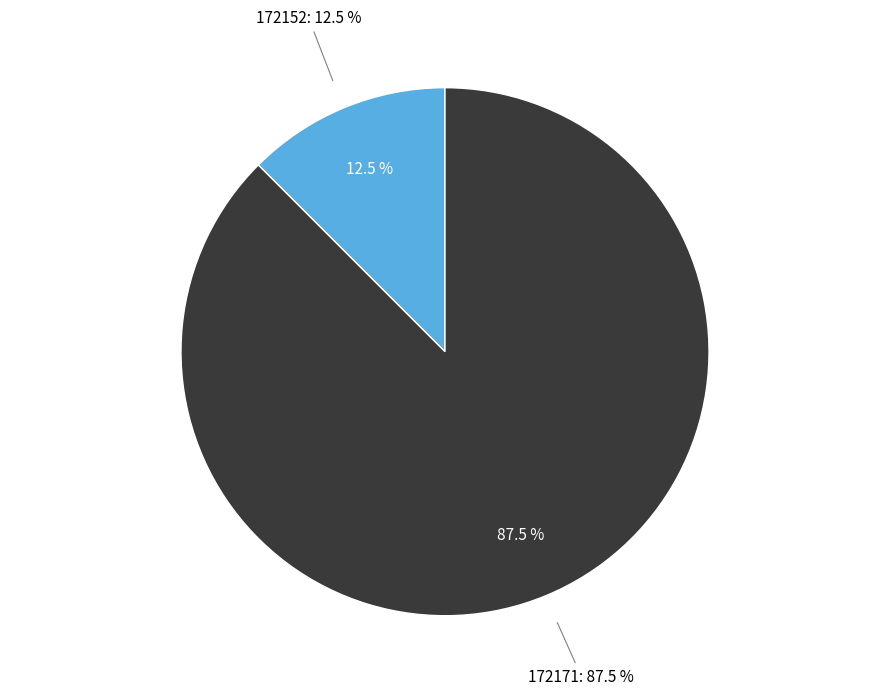

To the nearest percent, what is the difference between the largest and smallest slice percentages?

75%